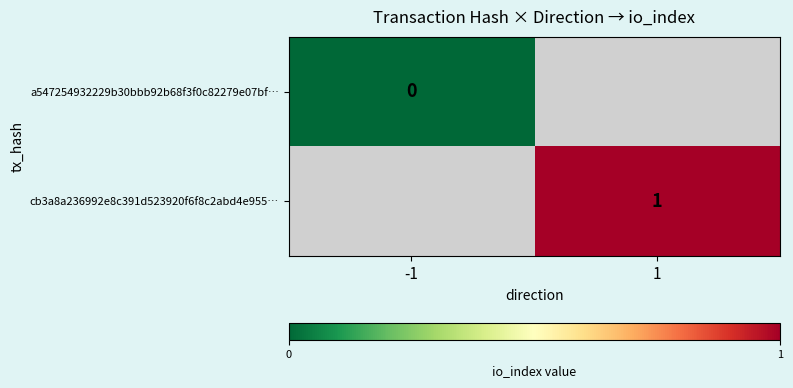

At how many categories does at least one series exceed 0?

1